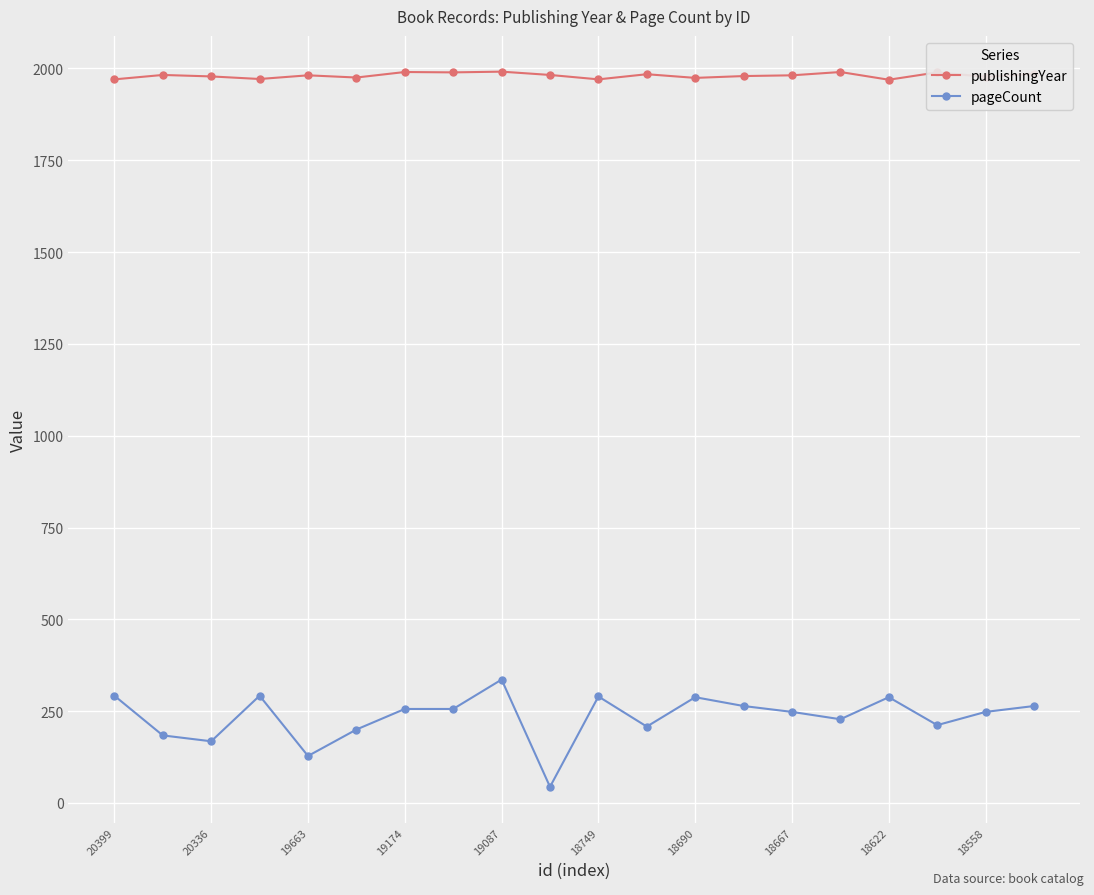

True or false: publishingYear and pageCount cross at least once.

False